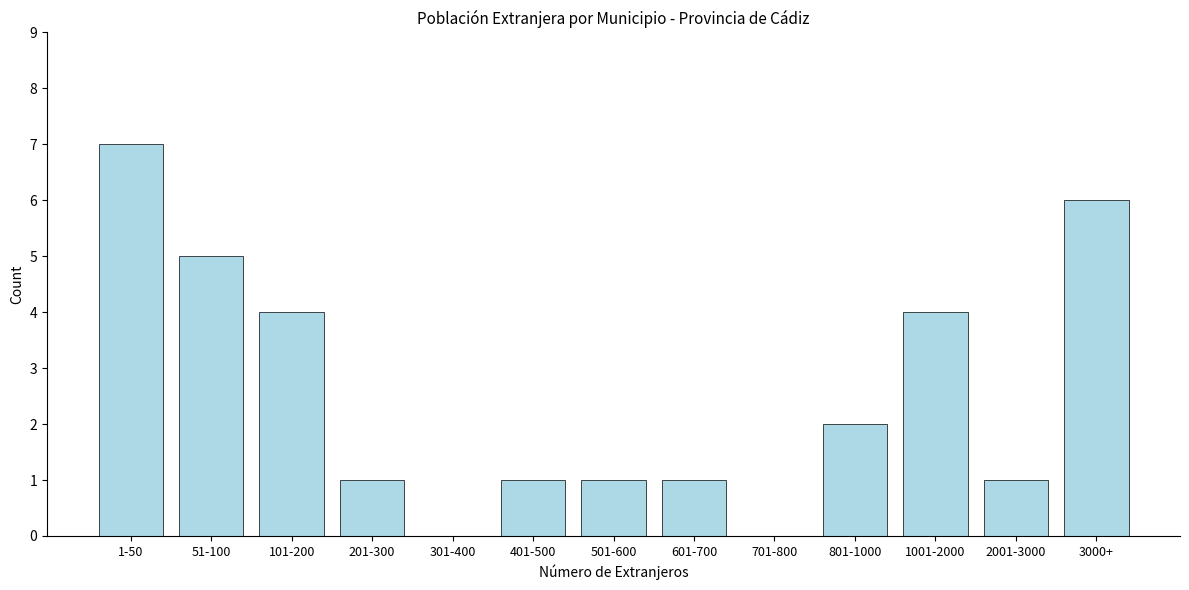

Reading left to right, list all the values displayed in this chart.

1-50=7	51-100=5	101-200=4	201-300=1	301-400=0	401-500=1	501-600=1	601-700=1	701-800=0	801-1000=2	1001-2000=4	2001-3000=1	3000+=6